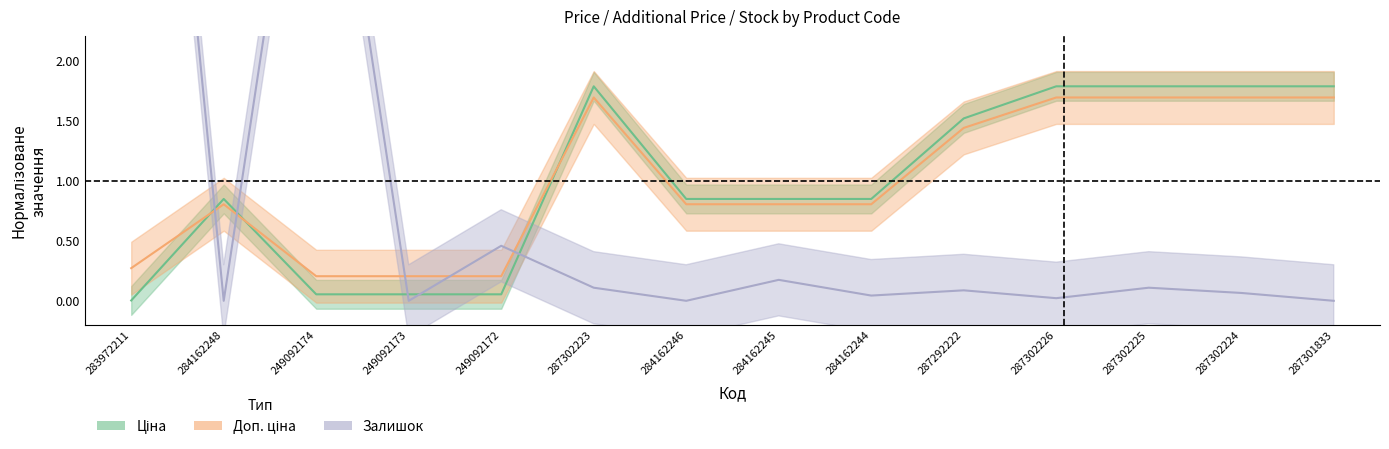

What is the spread (max minus min) of values at 284162244?

0.8